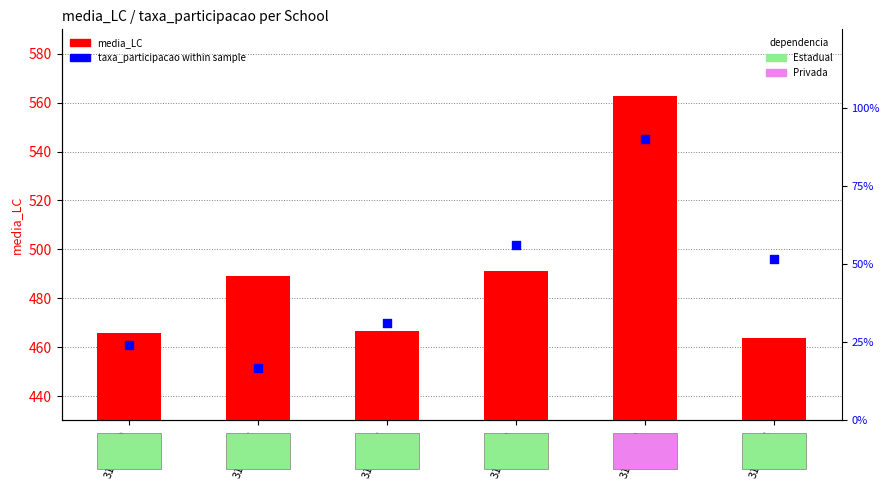

Which series reaches the maximum Y coordinate?

media_LC